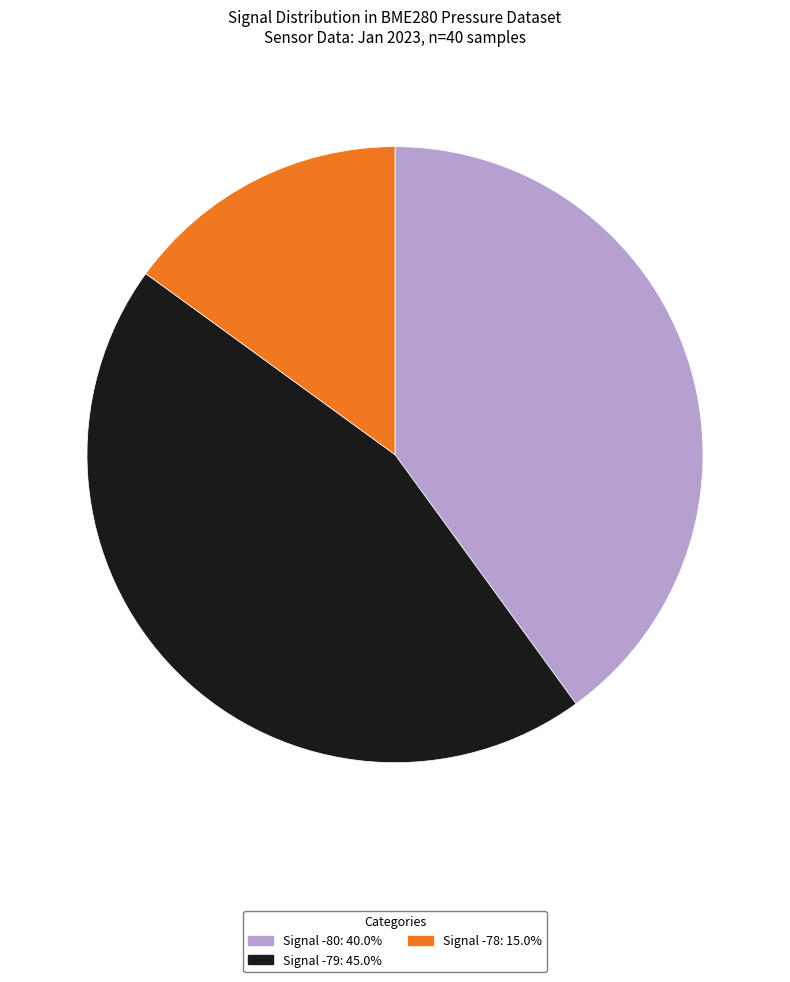

Is there any slice that represents more than half of the pie?

No